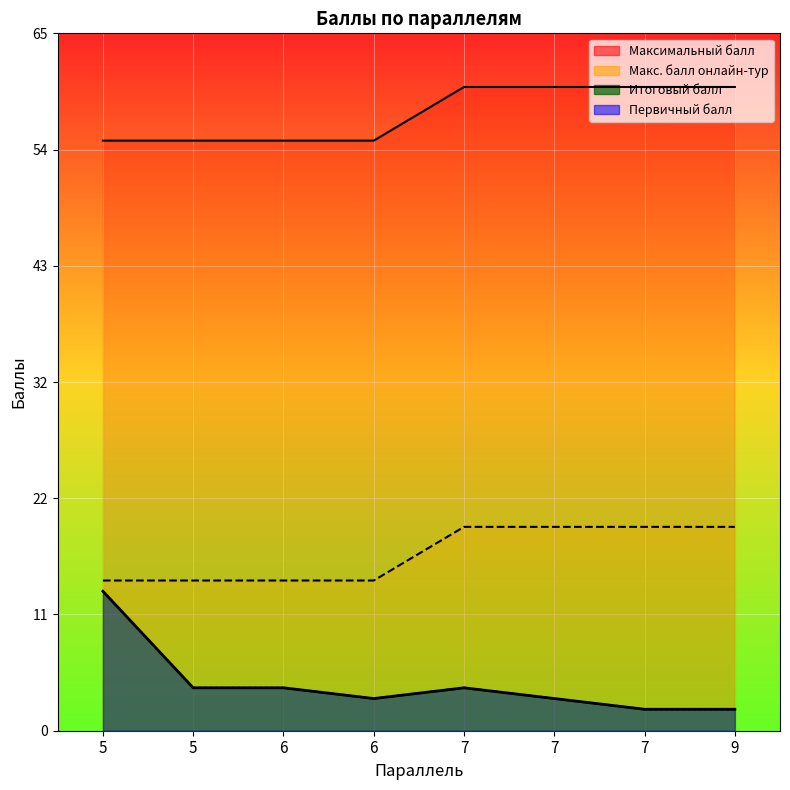

How many values in the Максимальный балл series are below 60?

4